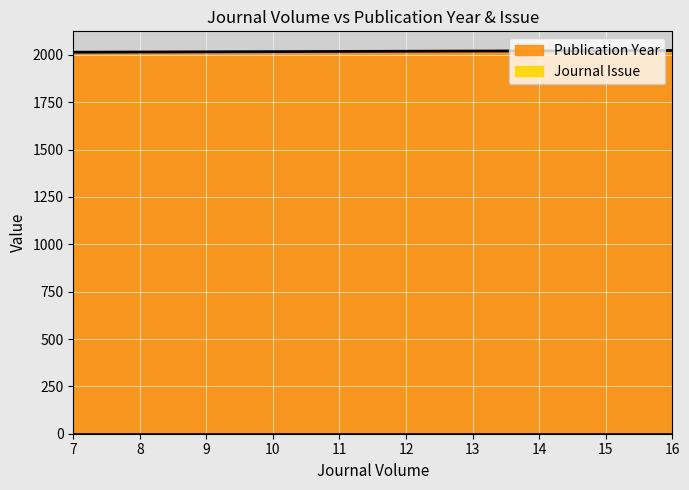

Does the chart display data point markers on the line(s)?

No